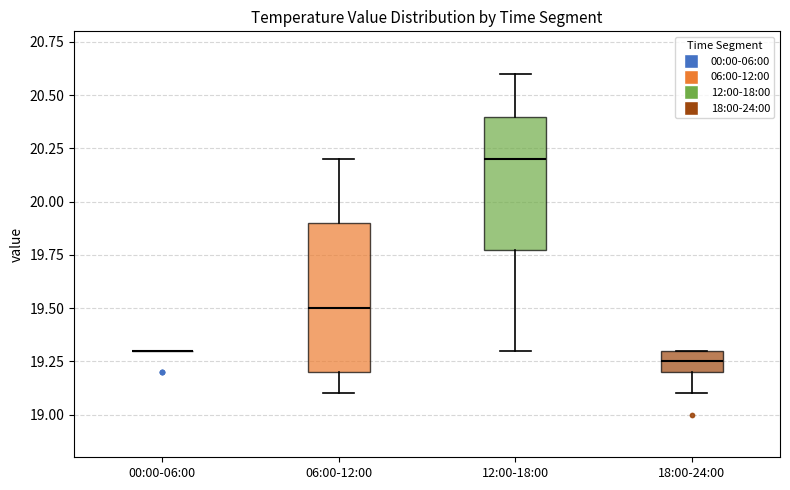

Reading left to right, transcribe this box plot: for each box, give where its median line is, the range the box spans, and where its two whiskers end, as read against the y-axis. The values are not printed on the chart, so give them approximately, as read against the axis.

00:00-06:00: box collapsed to a line at 19.30, whiskers 19.30 to 19.30
06:00-12:00: median 19.50, box 19.20 to 19.90, whiskers 19.10 to 20.20
12:00-18:00: median 20.20, box 19.80 to 20.40, whiskers 19.30 to 20.60
18:00-24:00: median 19.25, box 19.20 to 19.30, whiskers 19.10 to 19.30